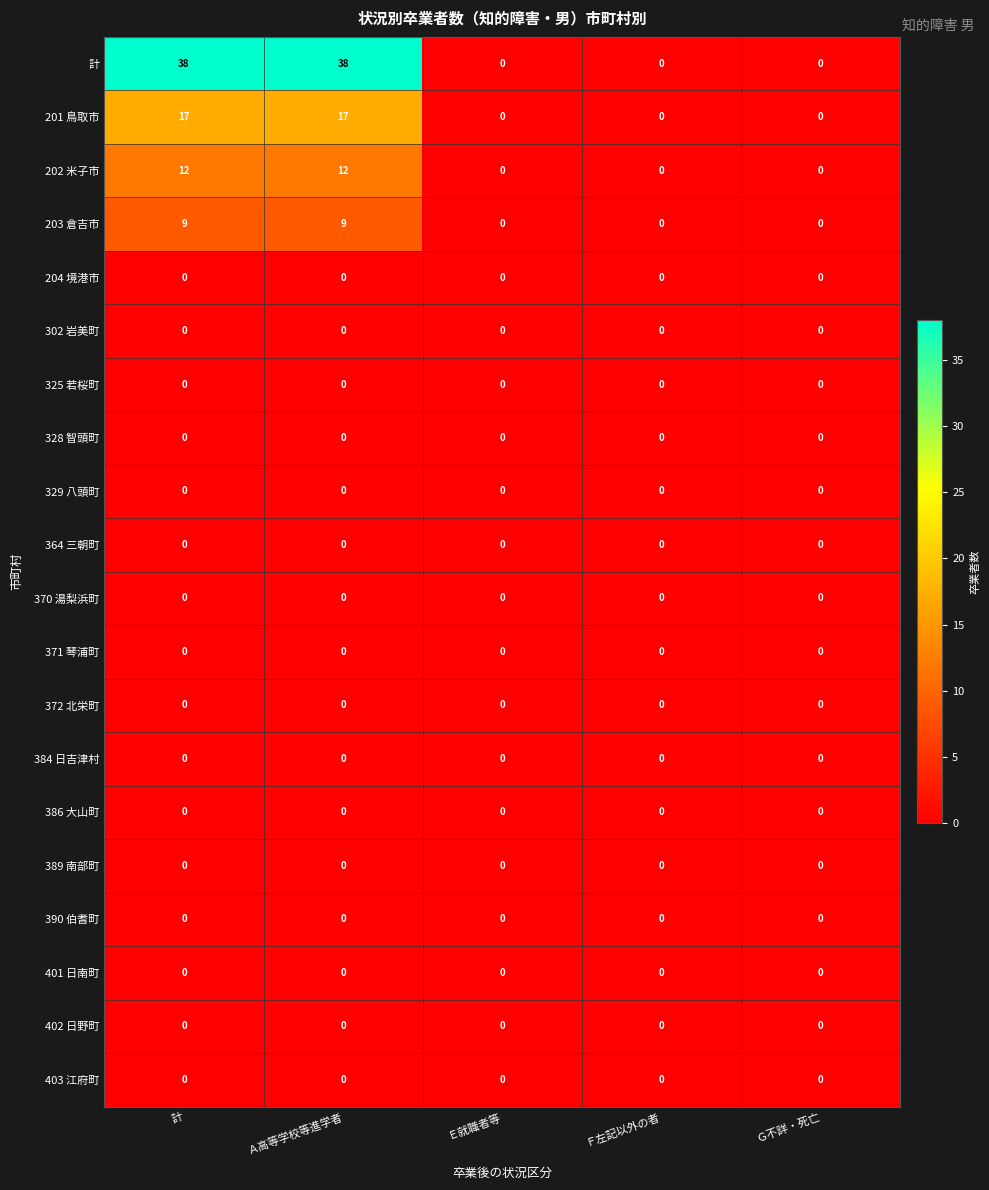

Which series has the widest spread of values?

計